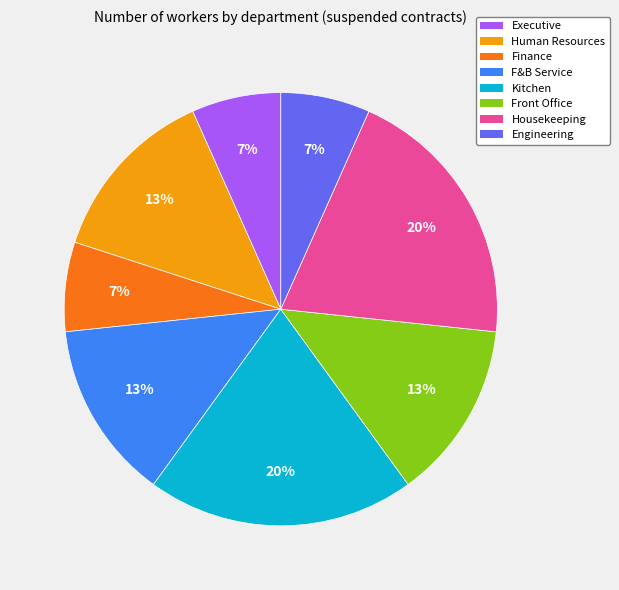

What is the ratio of the value at Housekeeping to the value at Kitchen?

1.0